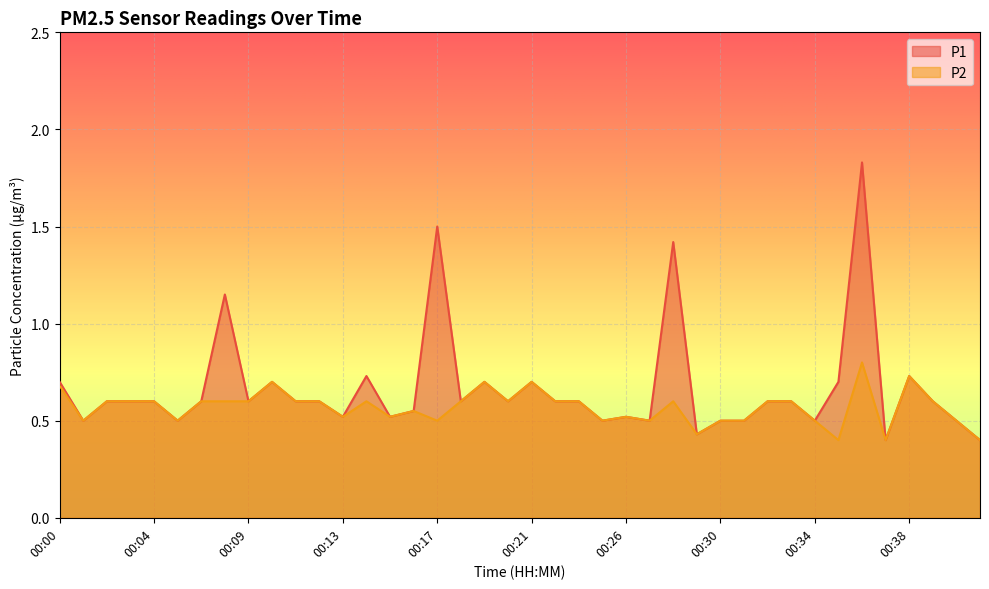

List the series in order of their peak value, lowest first.

P2, P1